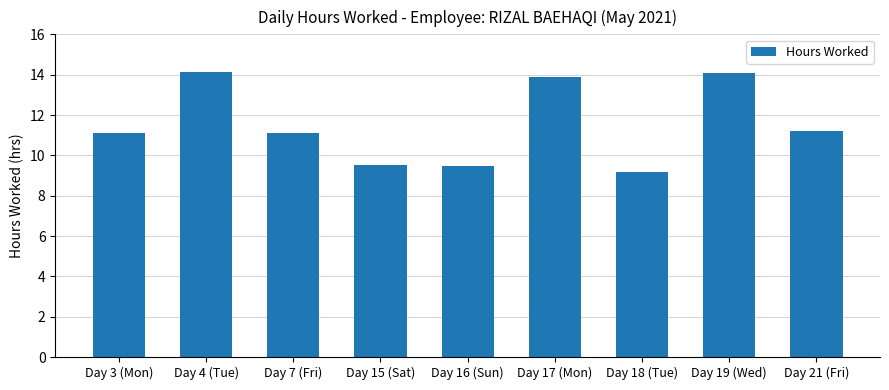

What is the value of the 1st bar from the left?

11.1